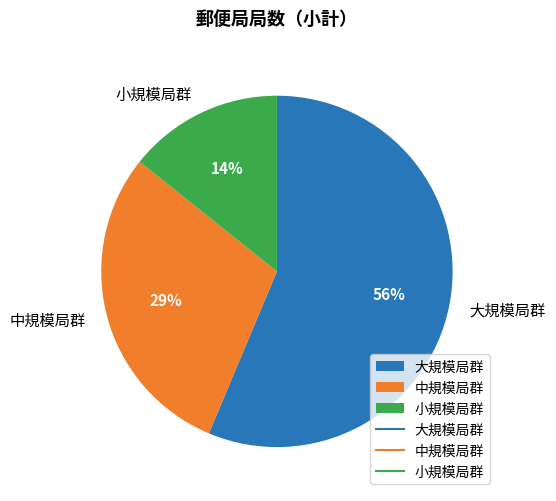

Is it true that 中規模局群 is 38% of the pie?

False